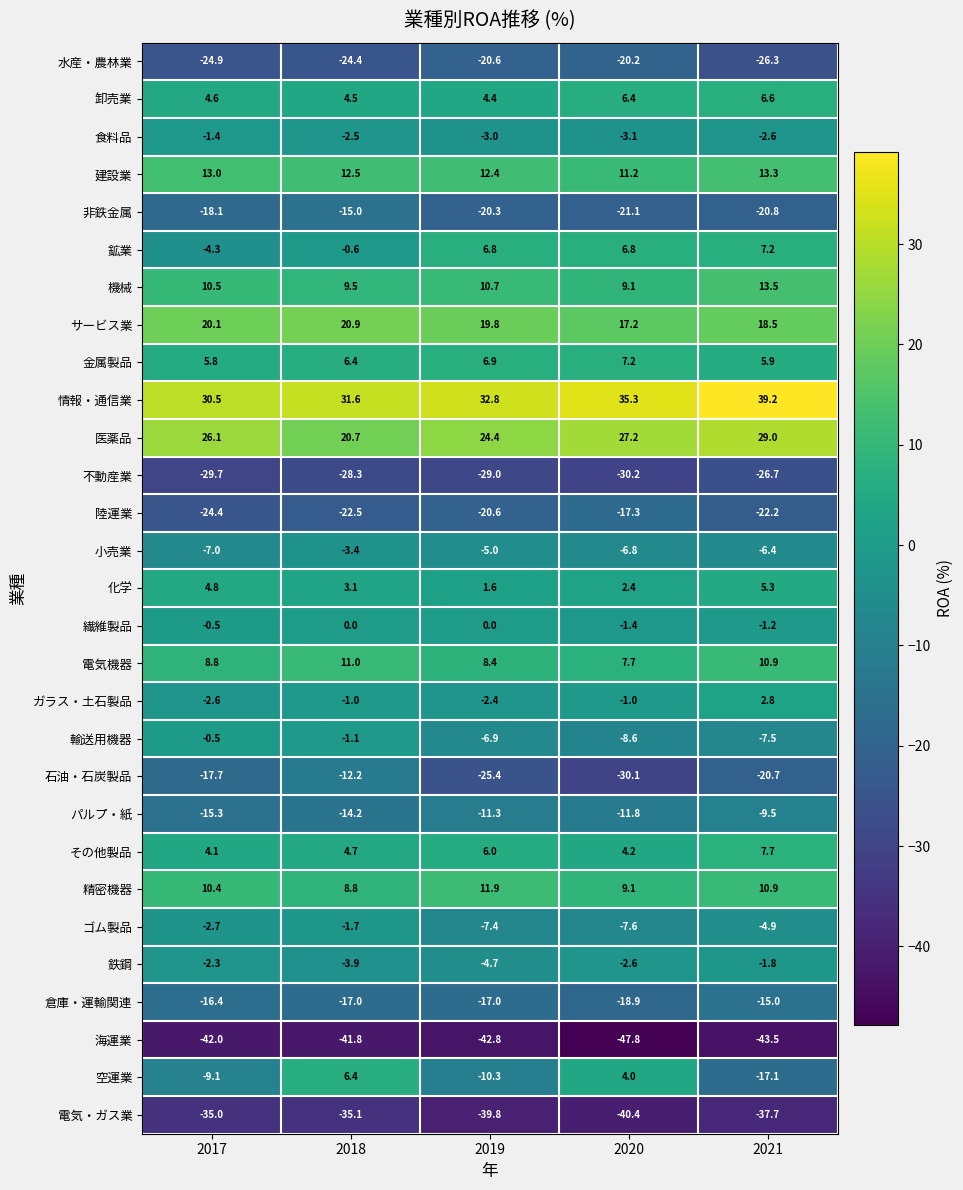

Between 2017 and 2018, which series saw the biggest shift?

空運業